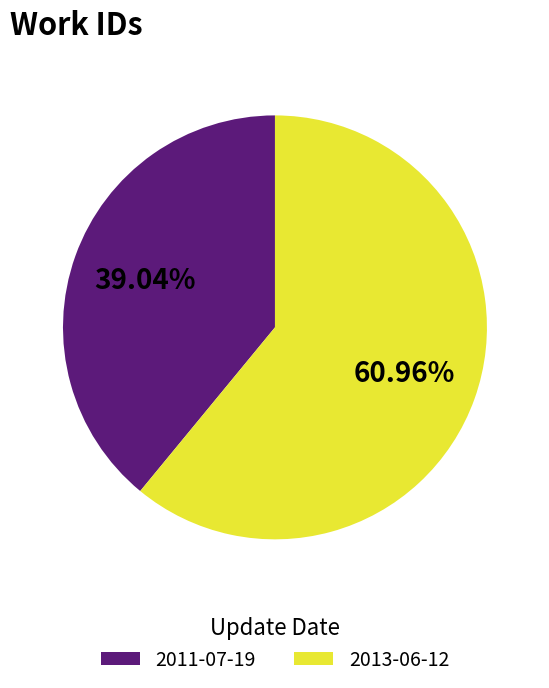

What percentage do 2011-07-19 and 2013-06-12 together represent?

100.0%